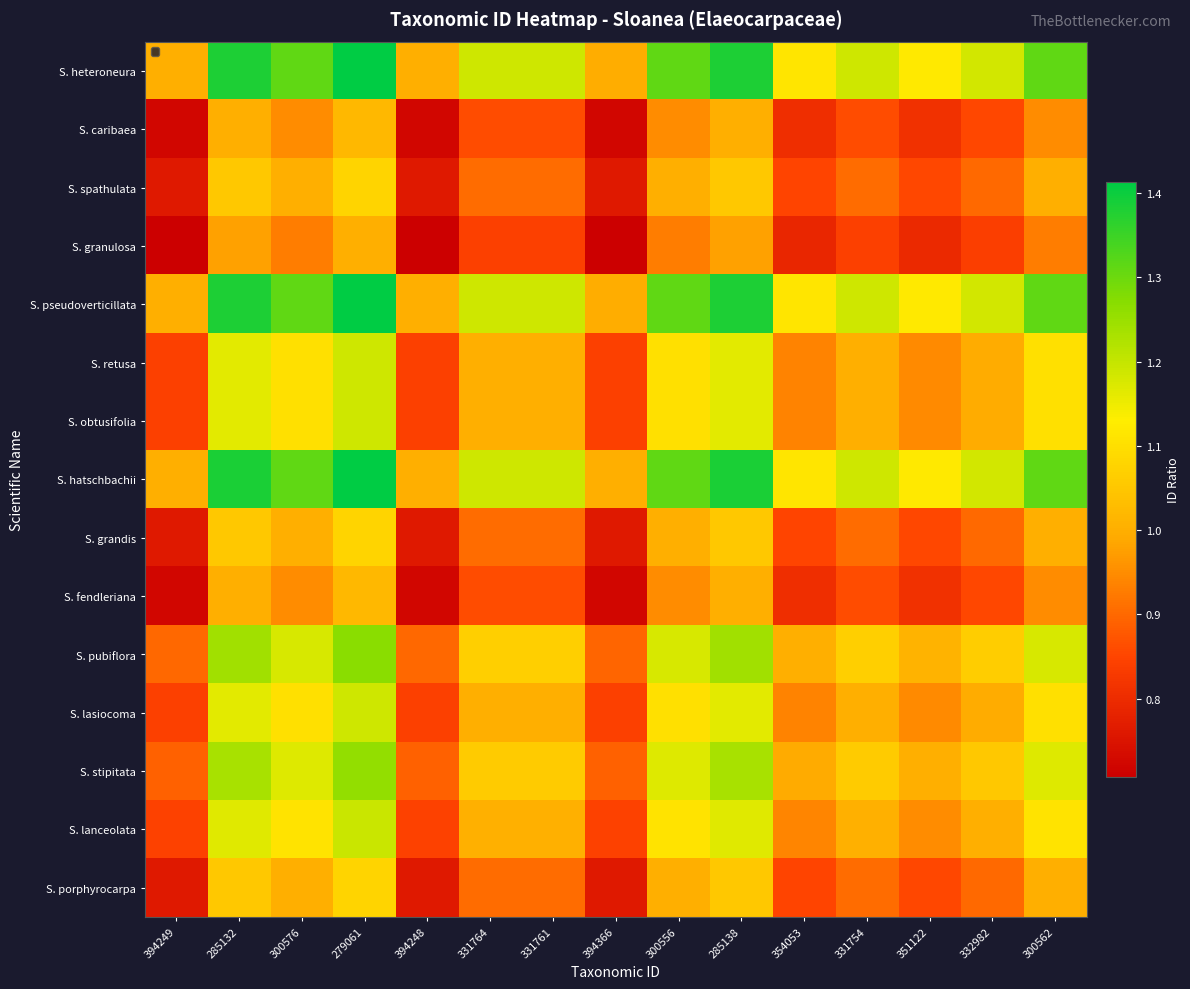

Reading left to right, what are all the values shown in this chart?

S. heteroneura: 394249=1.0	285132=1.4	300576=1.3	279061=1.4	394248=1.0	331764=1.2	331761=1.2	394366=1.0	300556=1.3	285138=1.4	354053=1.1	331754=1.2	351122=1.1	332982=1.2	300562=1.3
S. caribaea: 394249=0.7	285132=1.0	300576=0.9	279061=1.0	394248=0.7	331764=0.9	331761=0.9	394366=0.7	300556=0.9	285138=1.0	354053=0.8	331754=0.9	351122=0.8	332982=0.9	300562=0.9
S. spathulata: 394249=0.8	285132=1.1	300576=1.0	279061=1.1	394248=0.8	331764=0.9	331761=0.9	394366=0.8	300556=1.0	285138=1.1	354053=0.8	331754=0.9	351122=0.9	332982=0.9	300562=1.0
S. granulosa: 394249=0.7	285132=1.0	300576=0.9	279061=1.0	394248=0.7	331764=0.8	331761=0.8	394366=0.7	300556=0.9	285138=1.0	354053=0.8	331754=0.8	351122=0.8	332982=0.8	300562=0.9
S. pseudoverticillata: 394249=1.0	285132=1.4	300576=1.3	279061=1.4	394248=1.0	331764=1.2	331761=1.2	394366=1.0	300556=1.3	285138=1.4	354053=1.1	331754=1.2	351122=1.1	332982=1.2	300562=1.3
S. retusa: 394249=0.8	285132=1.2	300576=1.1	279061=1.2	394248=0.8	331764=1.0	331761=1.0	394366=0.8	300556=1.1	285138=1.2	354053=0.9	331754=1.0	351122=0.9	332982=1.0	300562=1.1
S. obtusifolia: 394249=0.8	285132=1.2	300576=1.1	279061=1.2	394248=0.8	331764=1.0	331761=1.0	394366=0.8	300556=1.1	285138=1.2	354053=0.9	331754=1.0	351122=0.9	332982=1.0	300562=1.1
S. hatschbachii: 394249=1.0	285132=1.4	300576=1.3	279061=1.4	394248=1.0	331764=1.2	331761=1.2	394366=1.0	300556=1.3	285138=1.4	354053=1.1	331754=1.2	351122=1.1	332982=1.2	300562=1.3
S. grandis: 394249=0.8	285132=1.1	300576=1.0	279061=1.1	394248=0.8	331764=0.9	331761=0.9	394366=0.8	300556=1.0	285138=1.1	354053=0.8	331754=0.9	351122=0.9	332982=0.9	300562=1.0
S. fendleriana: 394249=0.7	285132=1.0	300576=0.9	279061=1.0	394248=0.7	331764=0.9	331761=0.9	394366=0.7	300556=0.9	285138=1.0	354053=0.8	331754=0.9	351122=0.8	332982=0.9	300562=0.9
S. pubiflora: 394249=0.9	285132=1.2	300576=1.2	279061=1.3	394248=0.9	331764=1.1	331761=1.1	394366=0.9	300556=1.2	285138=1.2	354053=1.0	331754=1.1	351122=1.0	332982=1.1	300562=1.2
S. lasiocoma: 394249=0.8	285132=1.2	300576=1.1	279061=1.2	394248=0.8	331764=1.0	331761=1.0	394366=0.8	300556=1.1	285138=1.2	354053=0.9	331754=1.0	351122=0.9	332982=1.0	300562=1.1
S. stipitata: 394249=0.9	285132=1.2	300576=1.2	279061=1.3	394248=0.9	331764=1.1	331761=1.1	394366=0.9	300556=1.2	285138=1.2	354053=1.0	331754=1.1	351122=1.0	332982=1.1	300562=1.2
S. lanceolata: 394249=0.8	285132=1.2	300576=1.1	279061=1.2	394248=0.8	331764=1.0	331761=1.0	394366=0.8	300556=1.1	285138=1.2	354053=0.9	331754=1.0	351122=0.9	332982=1.0	300562=1.1
S. porphyrocarpa: 394249=0.8	285132=1.1	300576=1.0	279061=1.1	394248=0.8	331764=0.9	331761=0.9	394366=0.8	300556=1.0	285138=1.1	354053=0.8	331754=0.9	351122=0.9	332982=0.9	300562=1.0